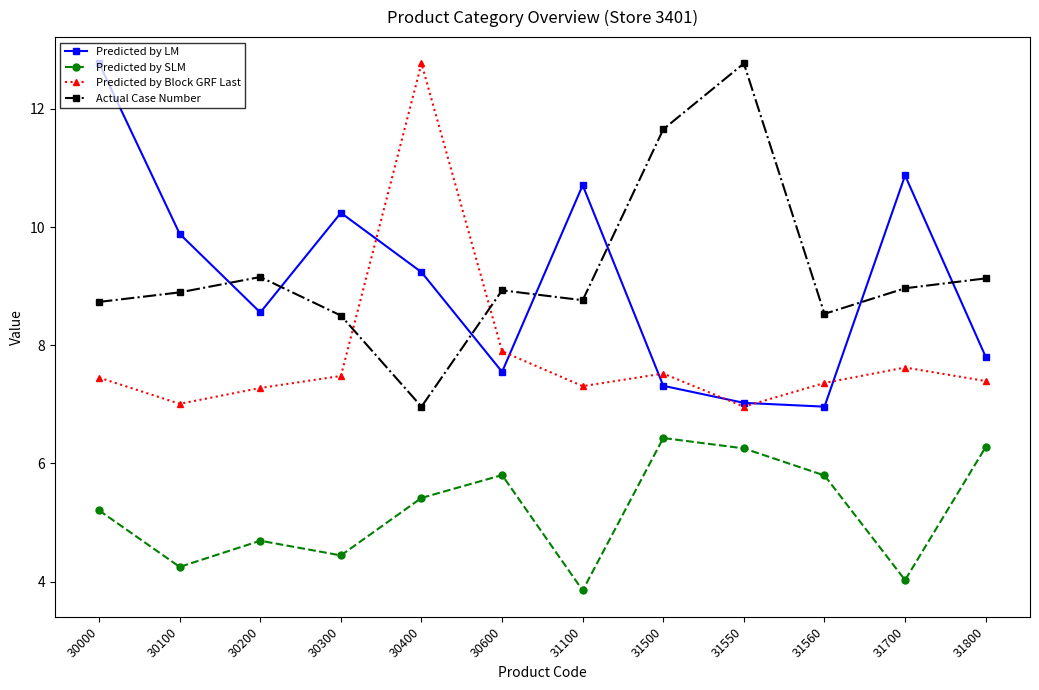

Which series has the largest total across all categories?

Actual Case Number